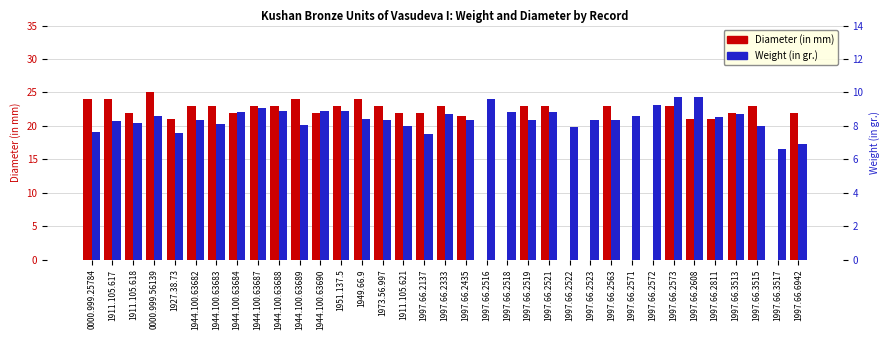

What is the value of the Weight (in gr.) bar at the 20th from the left?

9.6